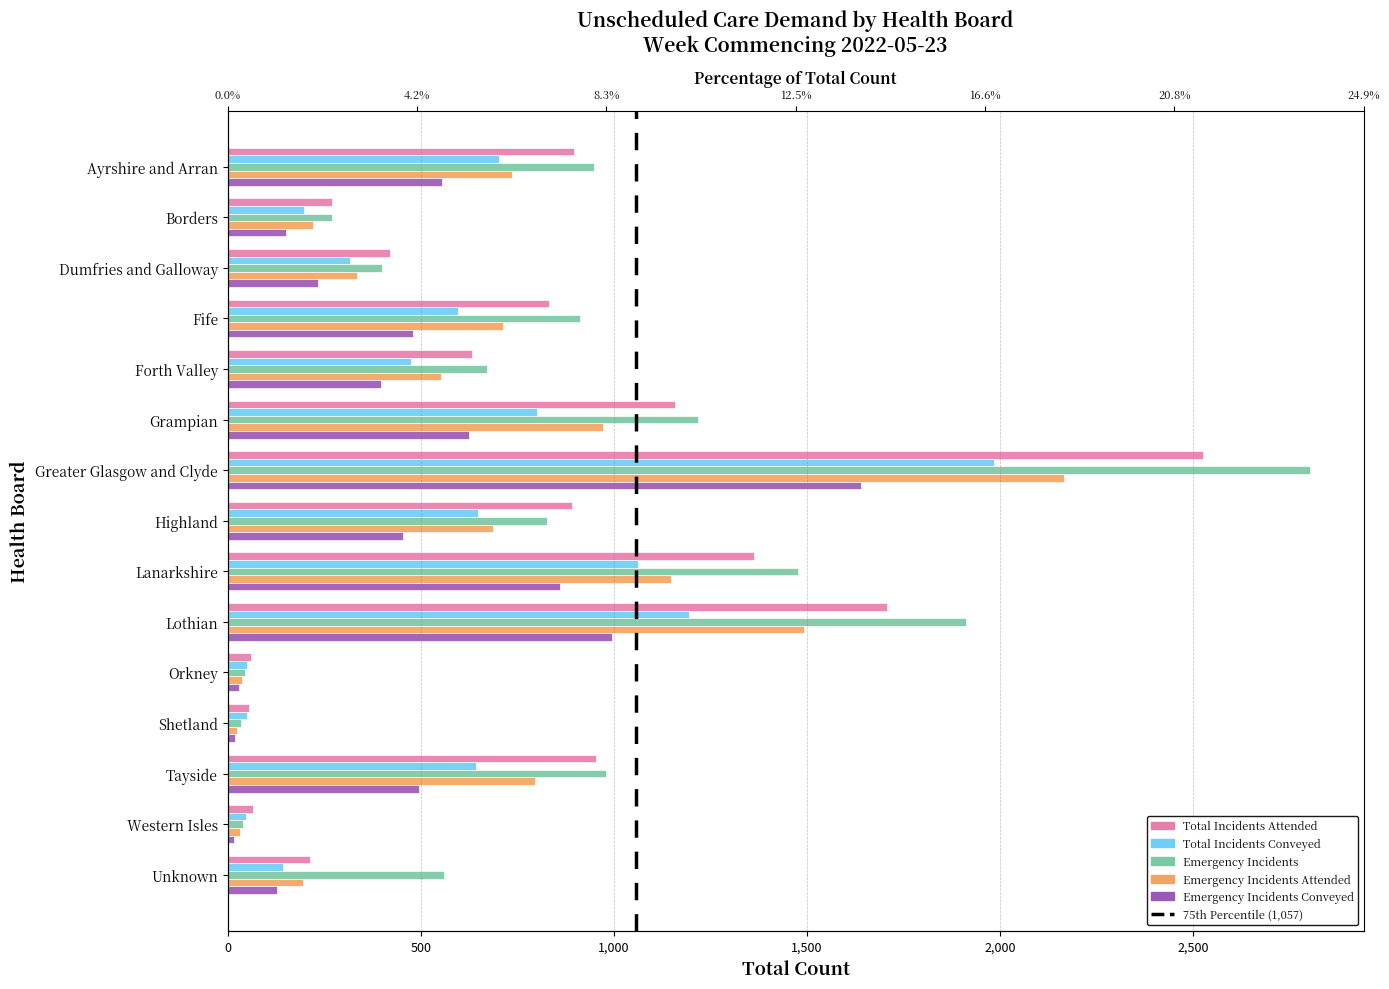

Between Shetland and Greater Glasgow and Clyde, which is larger?

Greater Glasgow and Clyde